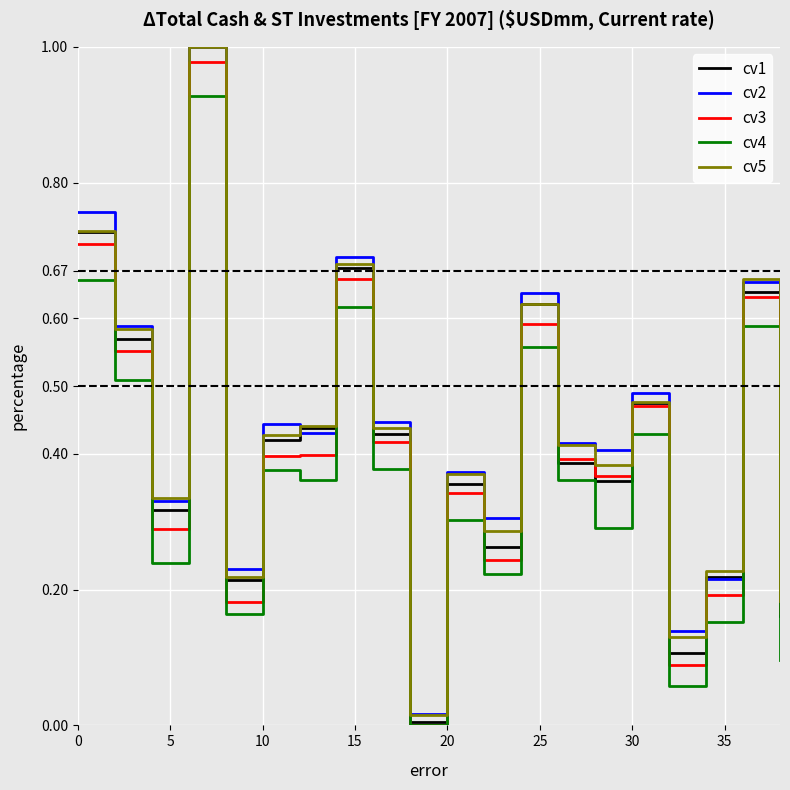

What is the sum of all cv5 values?

8.6